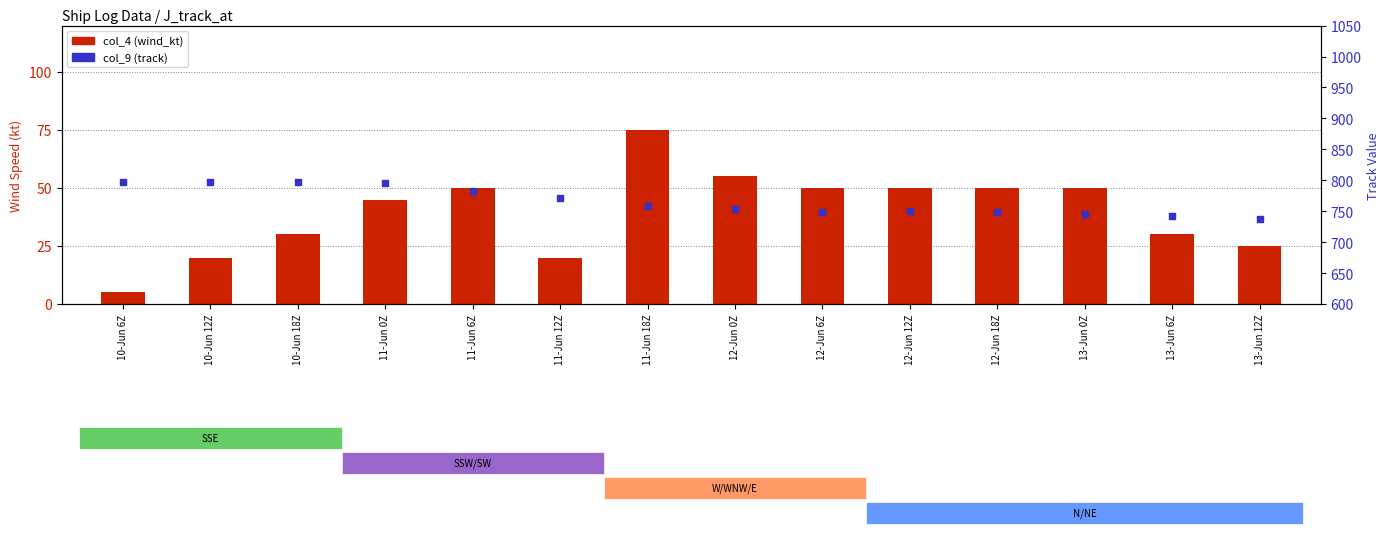

Which series contains the highest Y value?

col_9 (track)